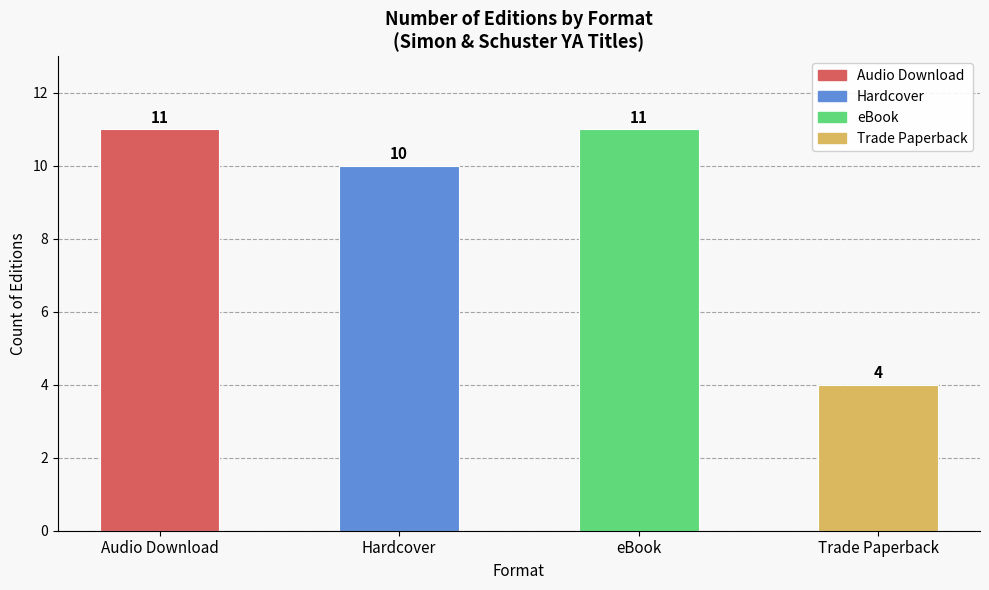

The value at Trade Paperback is 1. True or false?

False